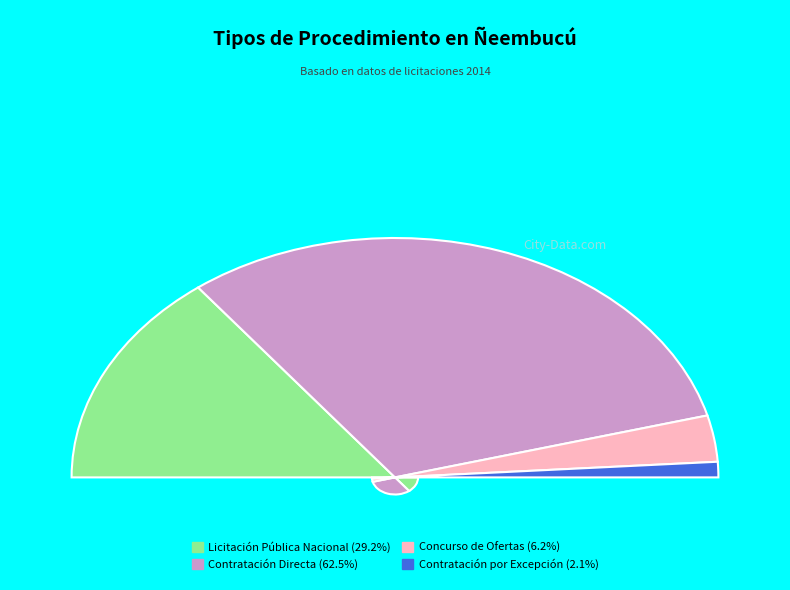

Which category accounts for the majority?

Contratación Directa